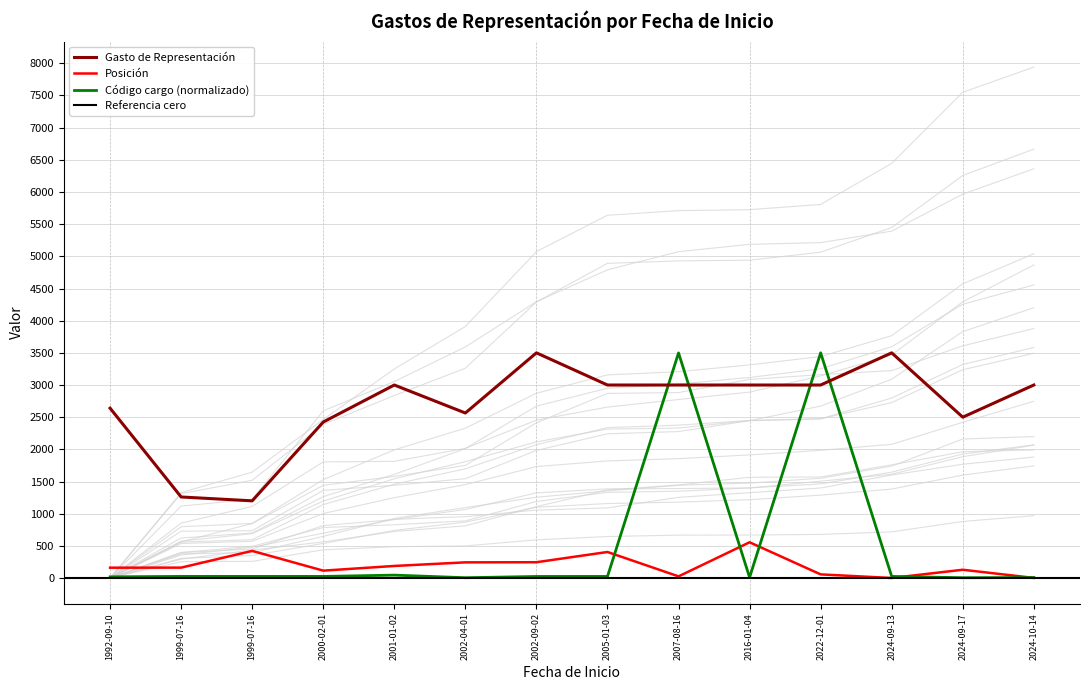

True or false: Código cargo has more than 1 interior local peaks.

True